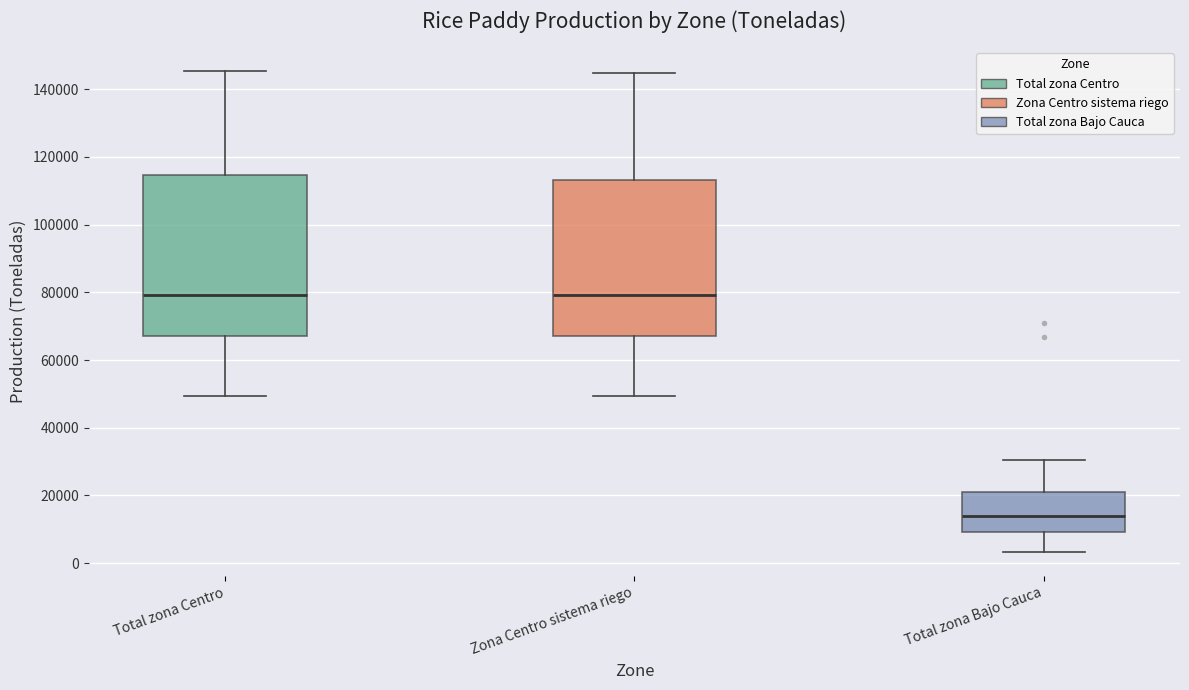

Where is the upper edge of the box for Zona Centro sistema riego on the y-axis? The values are not printed on the chart, so give them approximately, as read against the axis.

114000